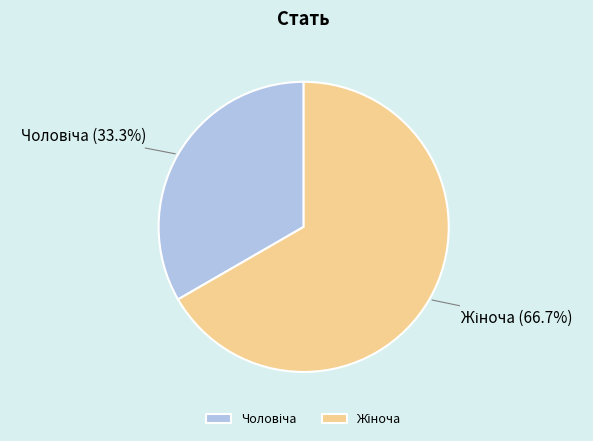

How many slices are in this pie chart?

2